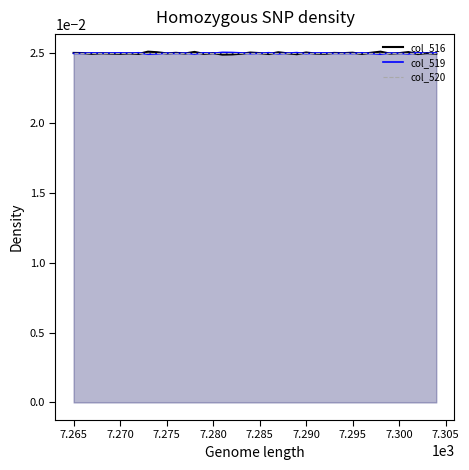

Which series has the widest spread of values?

col_516 line